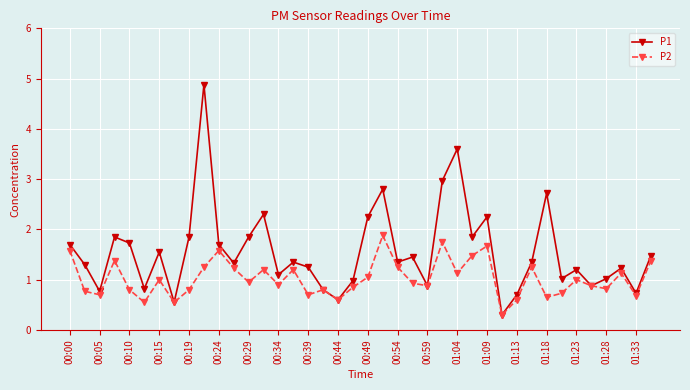

Which series has the largest total across all categories?

P1